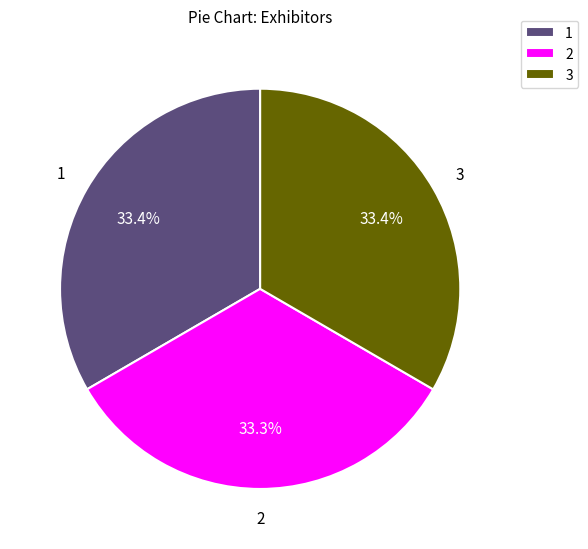

What percentage is NOT represented by 1?

66.6%